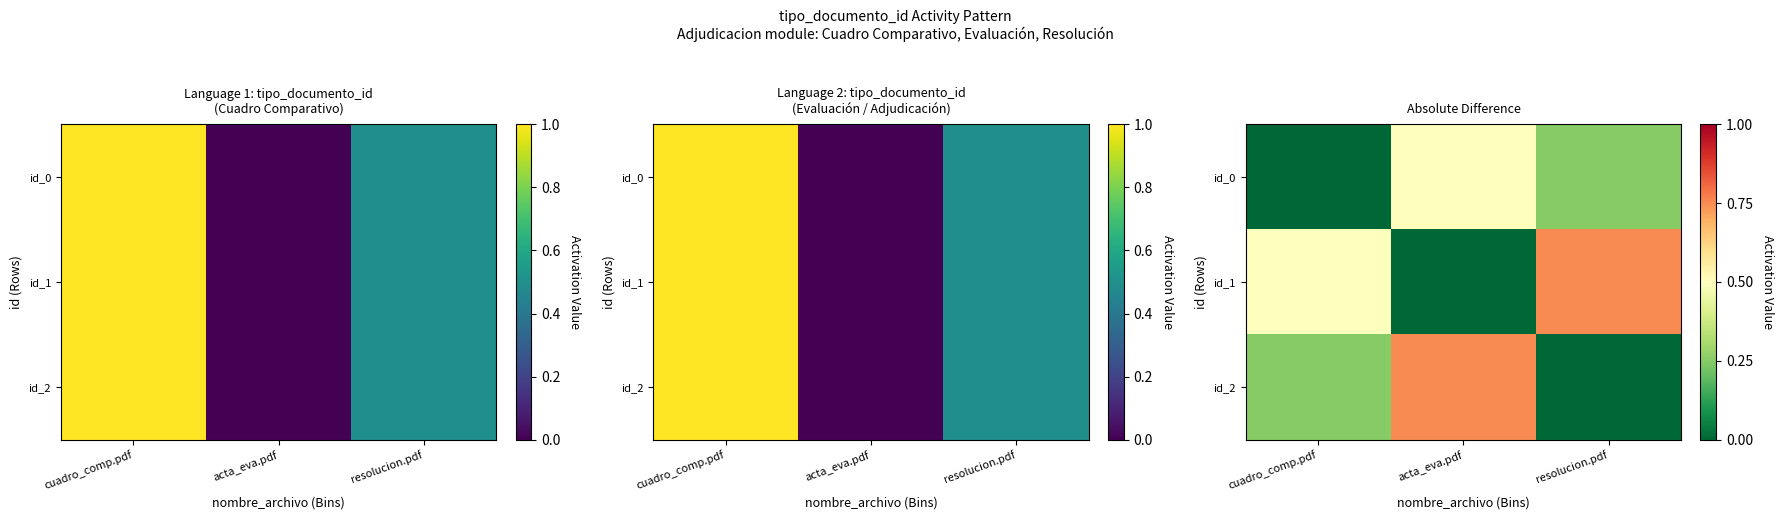

Which series has the largest total across all categories?

id_1